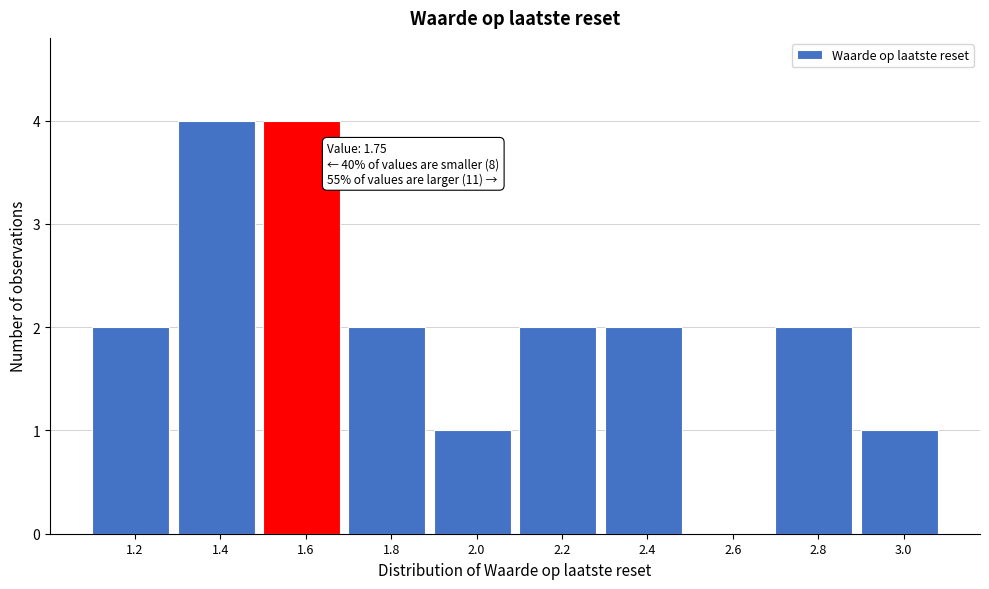

Reading left to right, list all the values displayed in this chart.

1.2=2	1.4=4	1.6=4	1.8=2	2.0=1	2.2=2	2.4=2	2.6=0	2.8=2	3.0=1